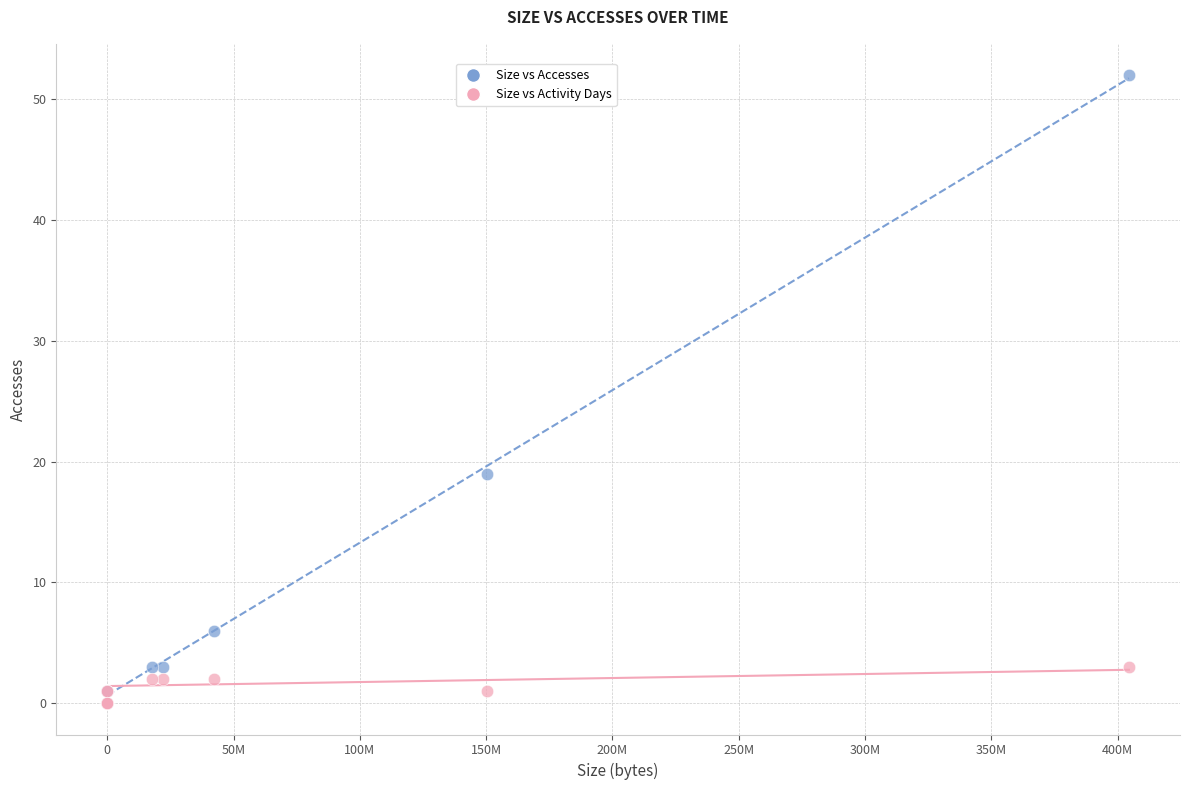

Which series contains the highest Y value?

Size vs Accesses